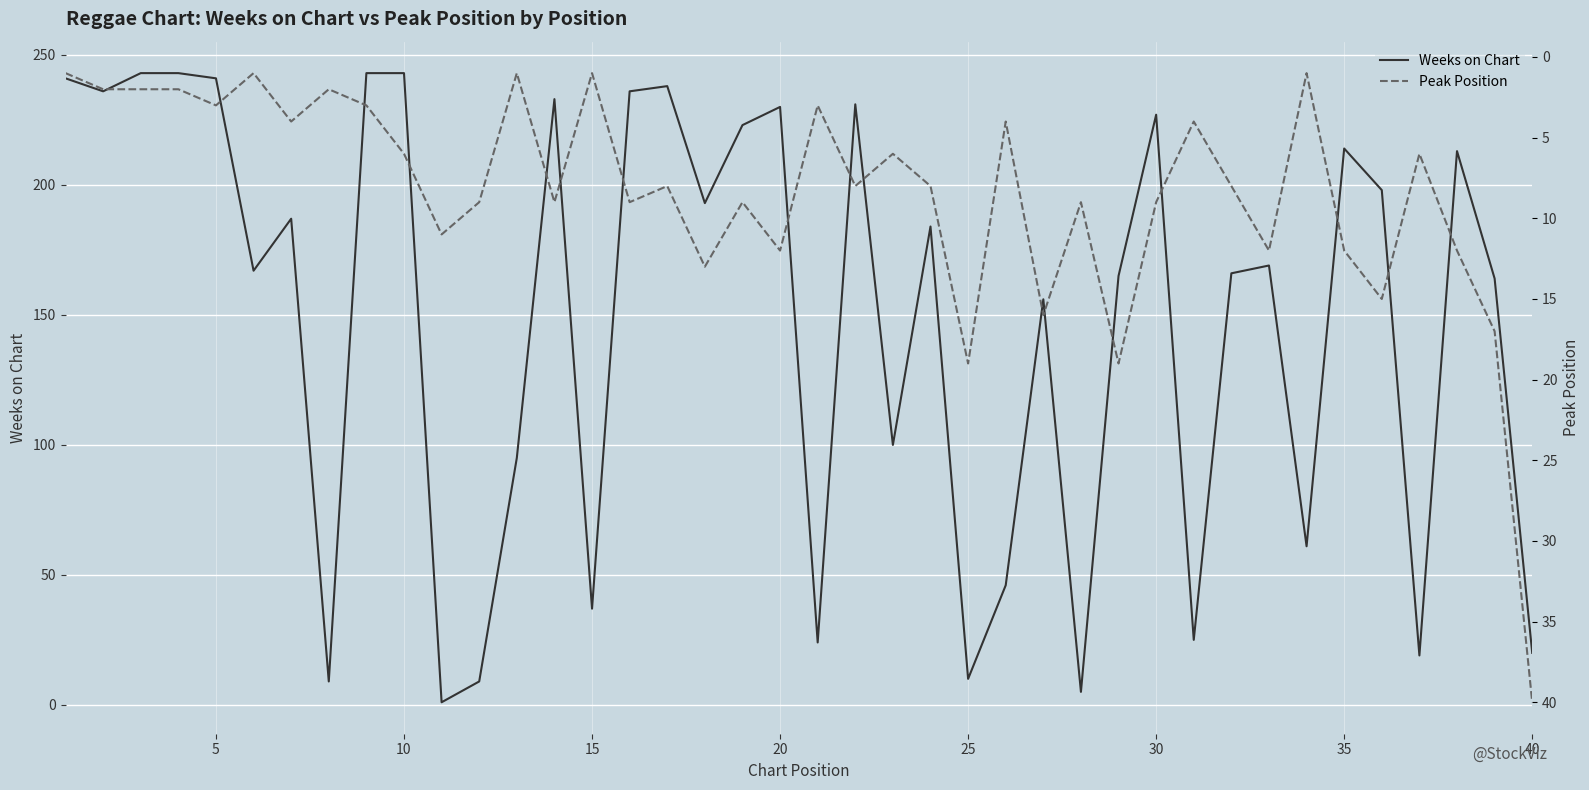

What is the maximum value for Weeks on Chart?

243